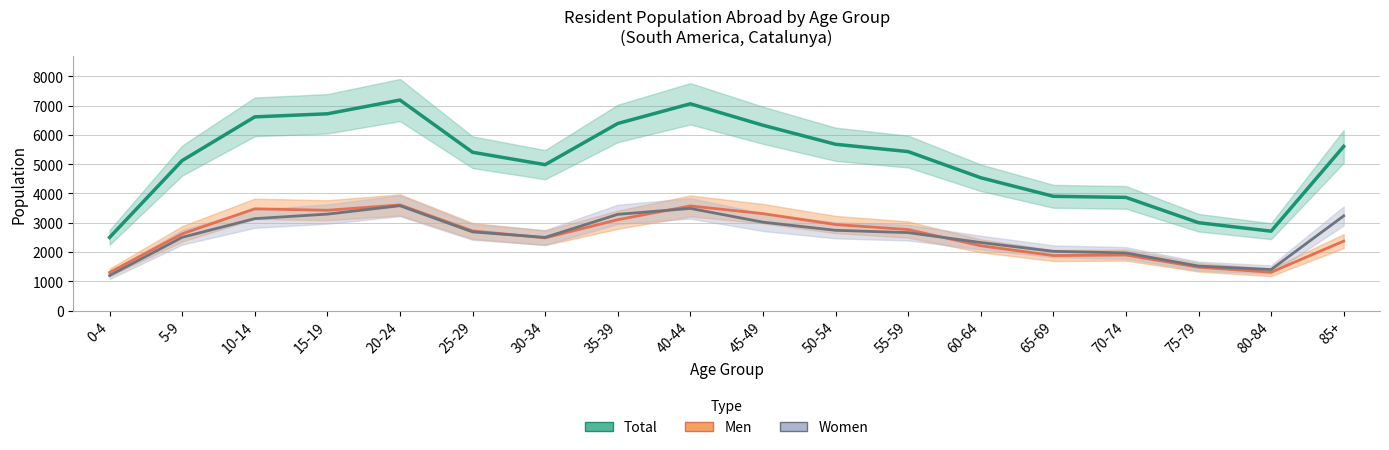

True or false: Total has more than 2 points higher than both neighbors.

False